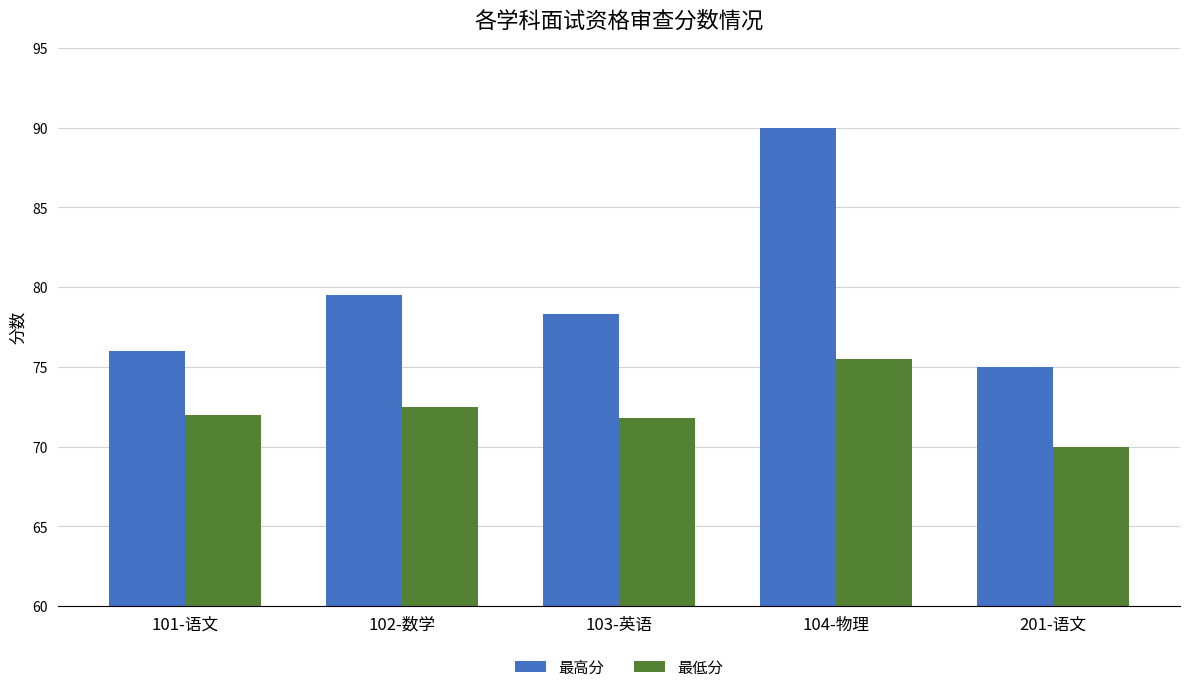

How many groups of bars are there?

5